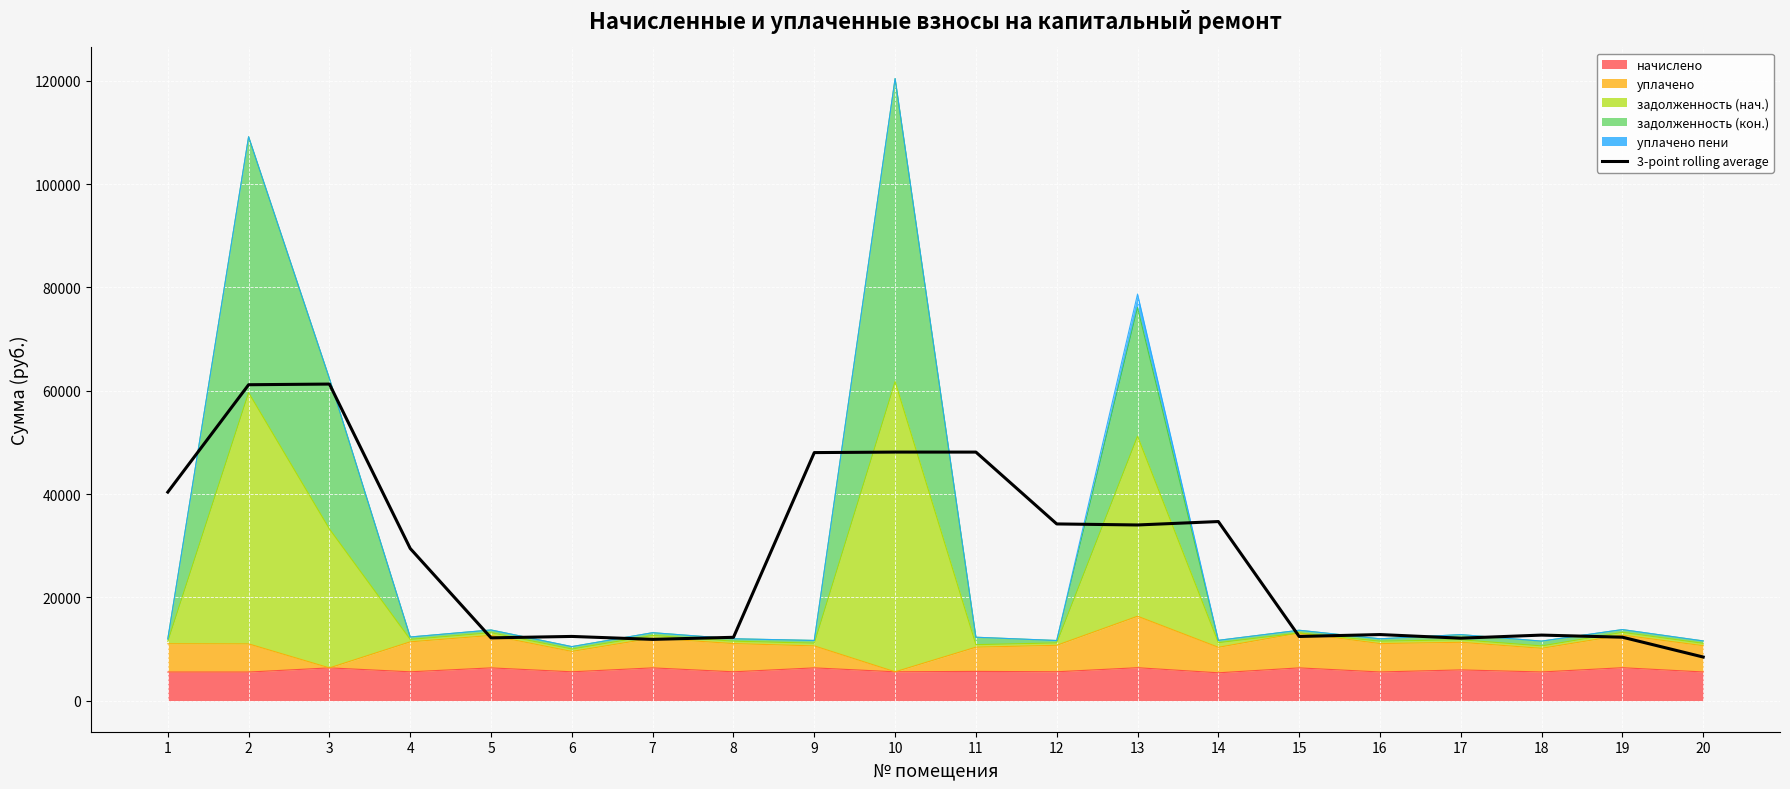

Reading right to left, what are all the values shown in this chart?

8438.4	12280.0	12688.7	12091.8	12791.8	12422.2	34673.1	34011.1	34211.4	48120.4	48124.9	48025.2	12259.3	11860.8	12428.4	12151.5	29457.4	61292.7	61164.3	40372.9